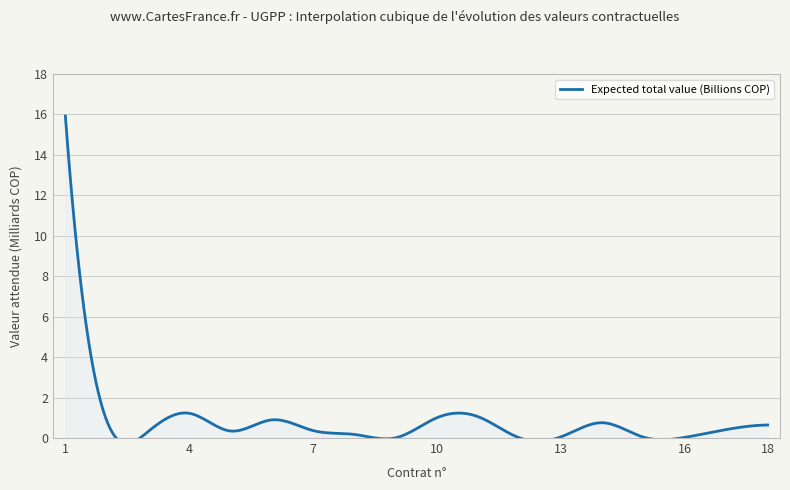

True or false: the data shows 0.3 at 5.

True